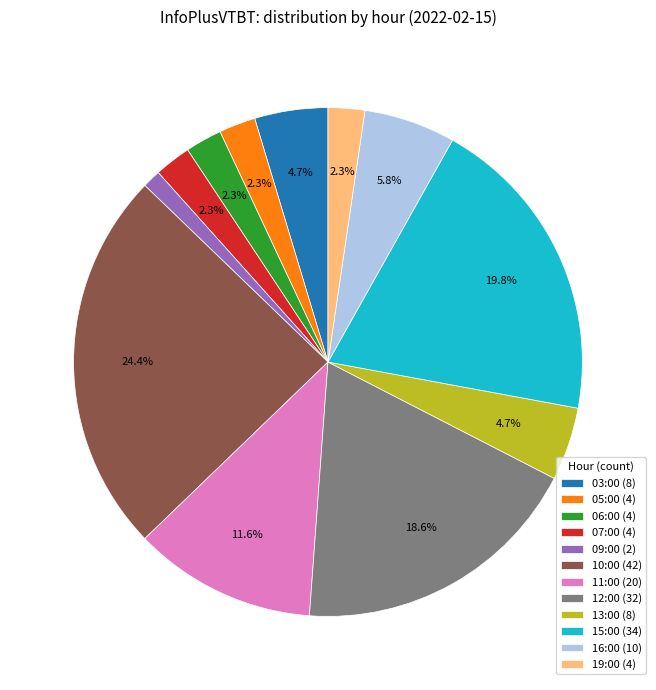

To the nearest percent, what percentage of the pie is 10:00?

24%